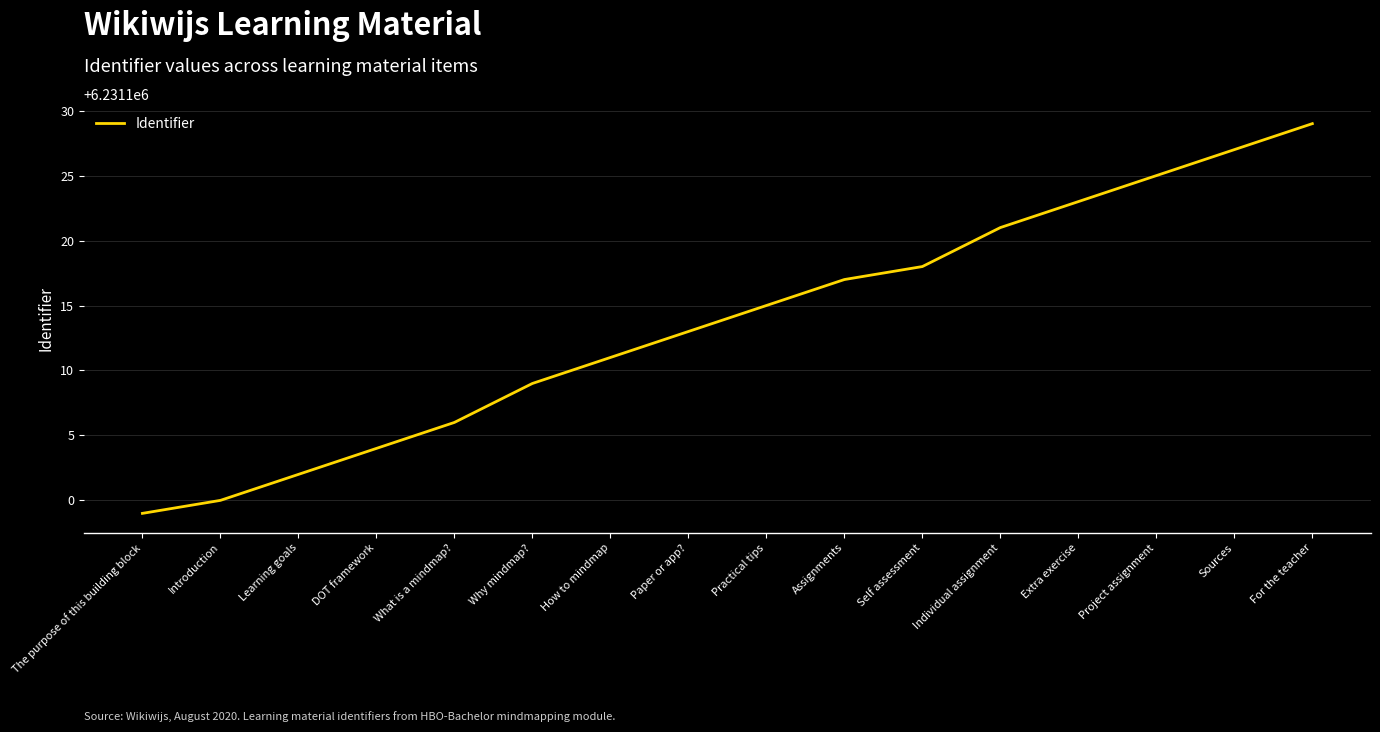

What position from the left is What is a mindmap??

5